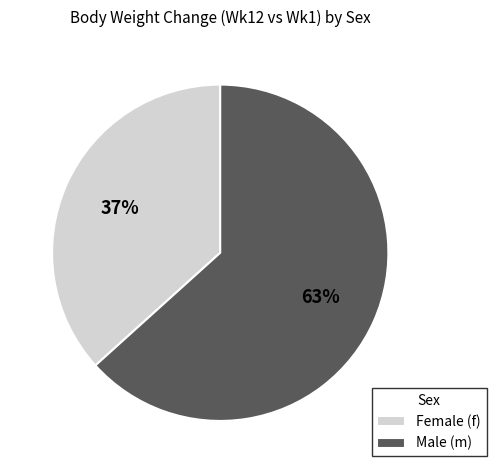

To the nearest percent, what is the average slice percentage?

50%